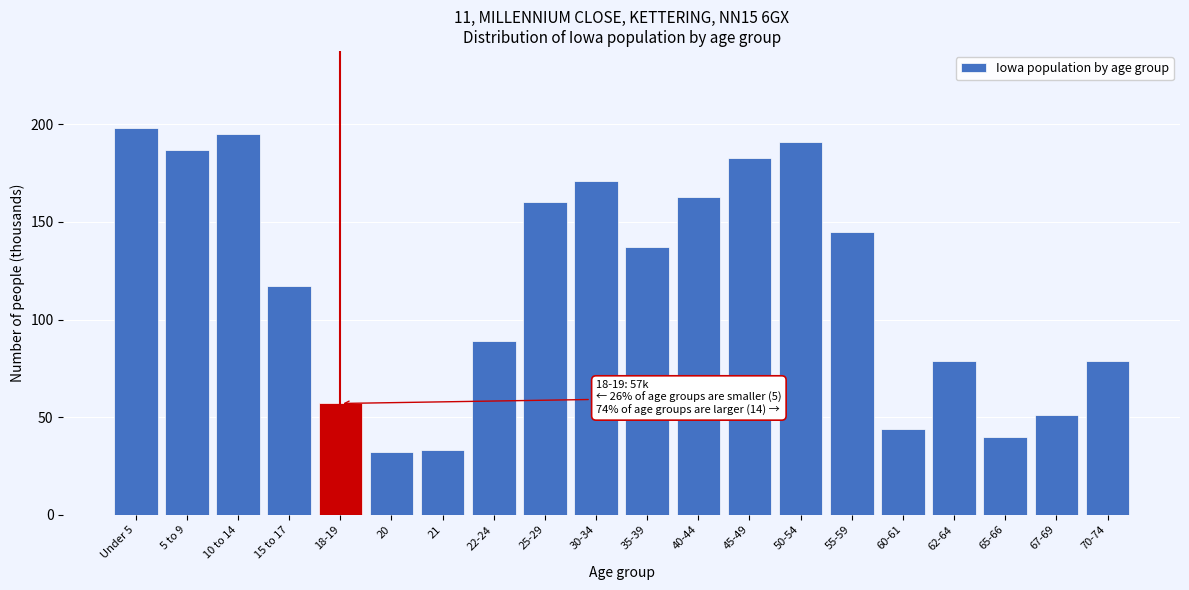

Reading right to left, list all the values displayed in this chart.

79	51	40	79	44	145	191	183	163	137	171	160	89	33	32	57	117	195	187	198